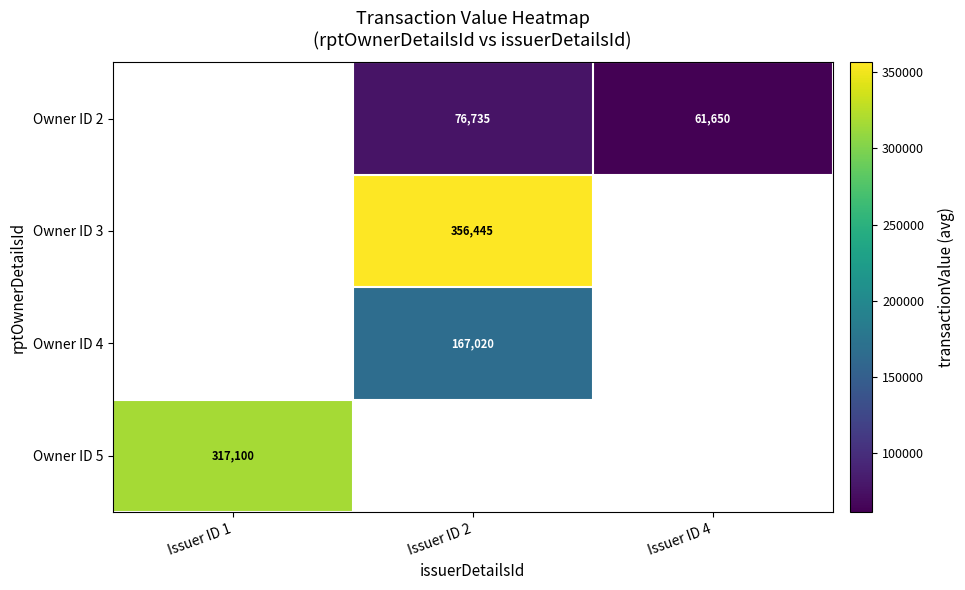

The Owner ID 5 series shows 317100 at Issuer ID 1. True or false?

True